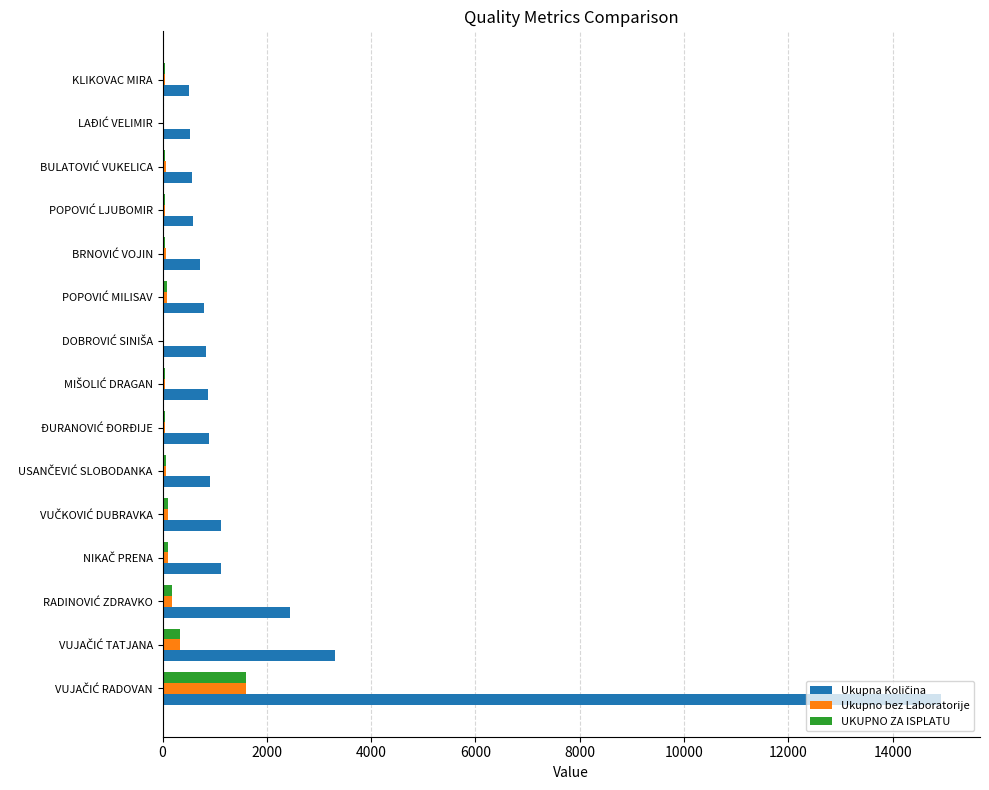

What is the highest value of the Ukupno bez Laboratorije series?

1592.3